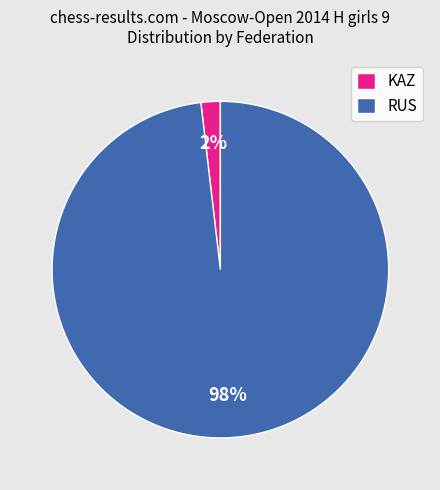

Count the number of slices in the pie.

2